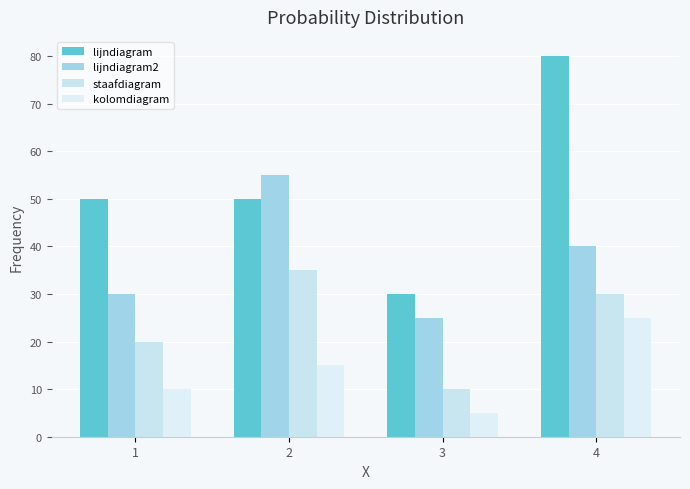

Reading right to left, what are all the values shown in this chart?

lijndiagram: 80	30	50	50
lijndiagram2: 40	25	55	30
staafdiagram: 30	10	35	20
kolomdiagram: 25	5	15	10